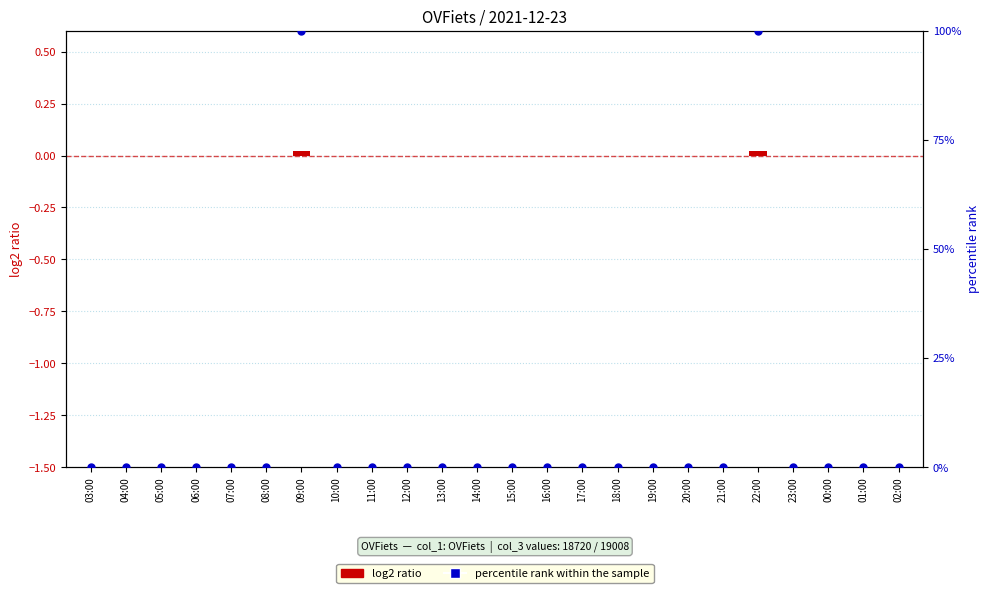

Which series reaches the maximum Y coordinate?

percentile rank within the sample